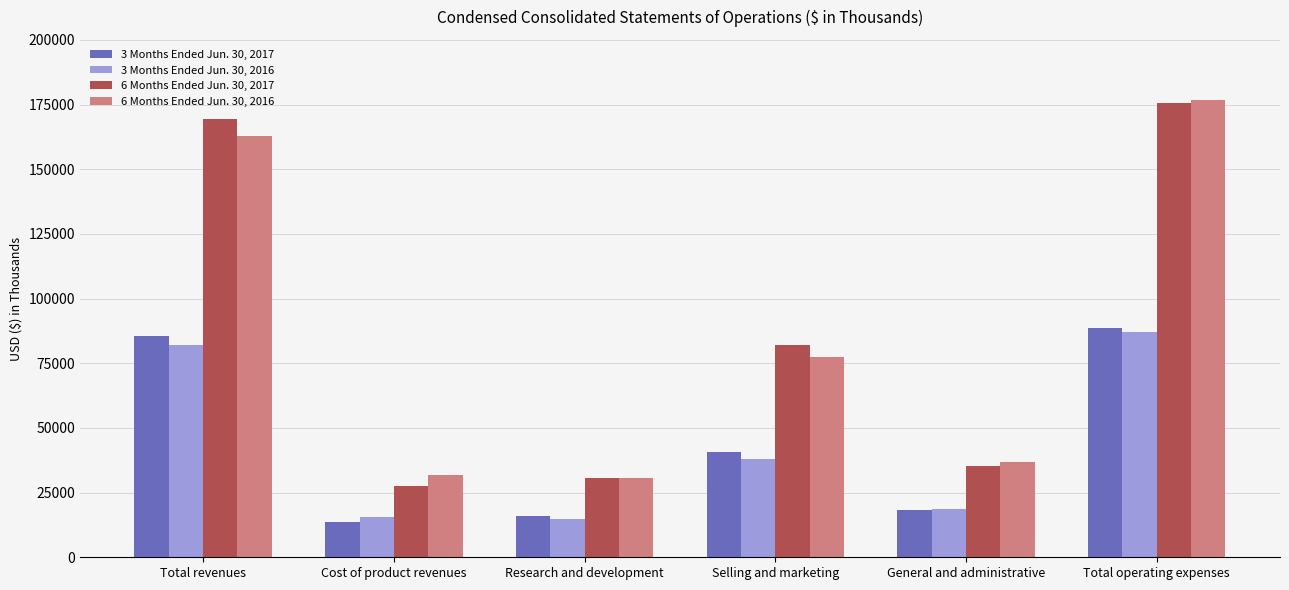

How many groups of bars are there?

6